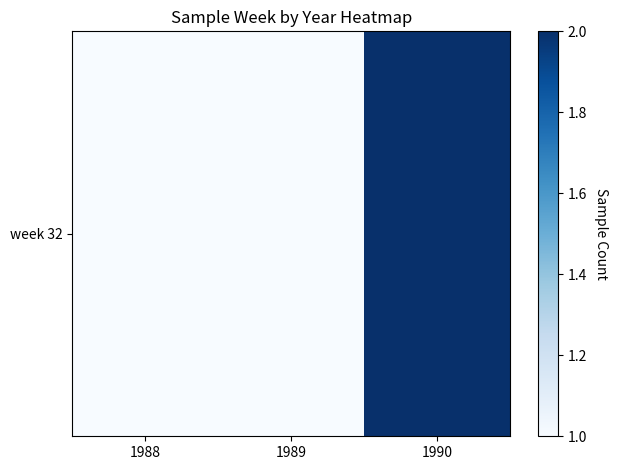

Reading left to right, list all the values displayed in this chart.

1	1	2